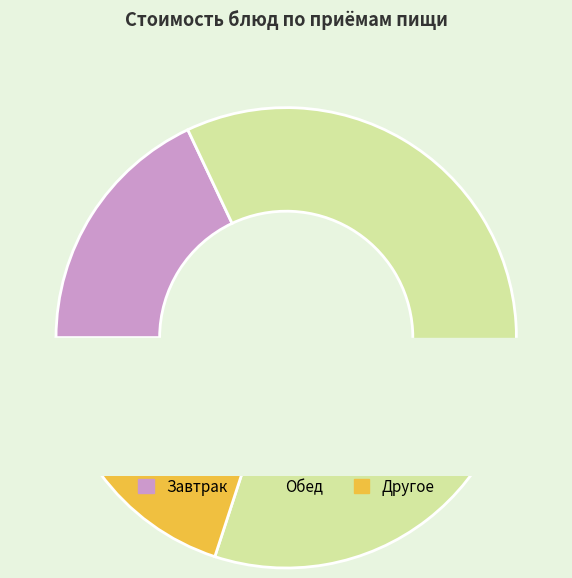

Does 1 блюдо account for over 50% of the chart?

No